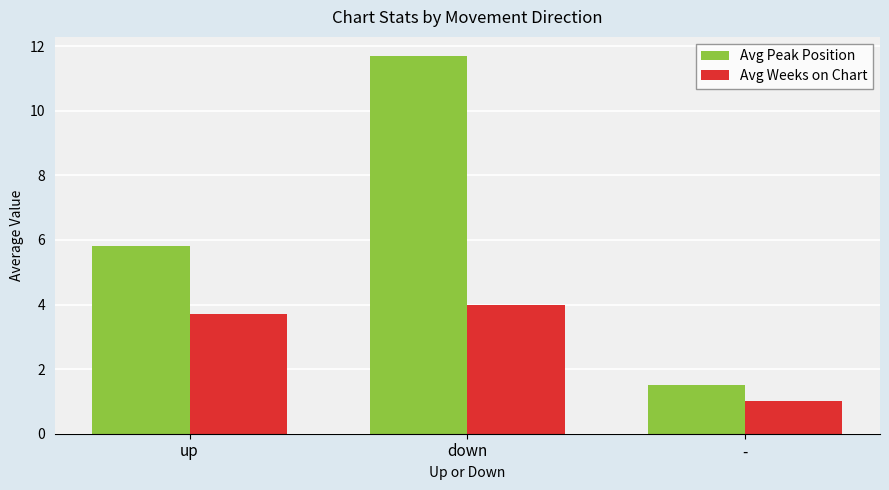

Which series has the largest total across all categories?

Avg Peak Position